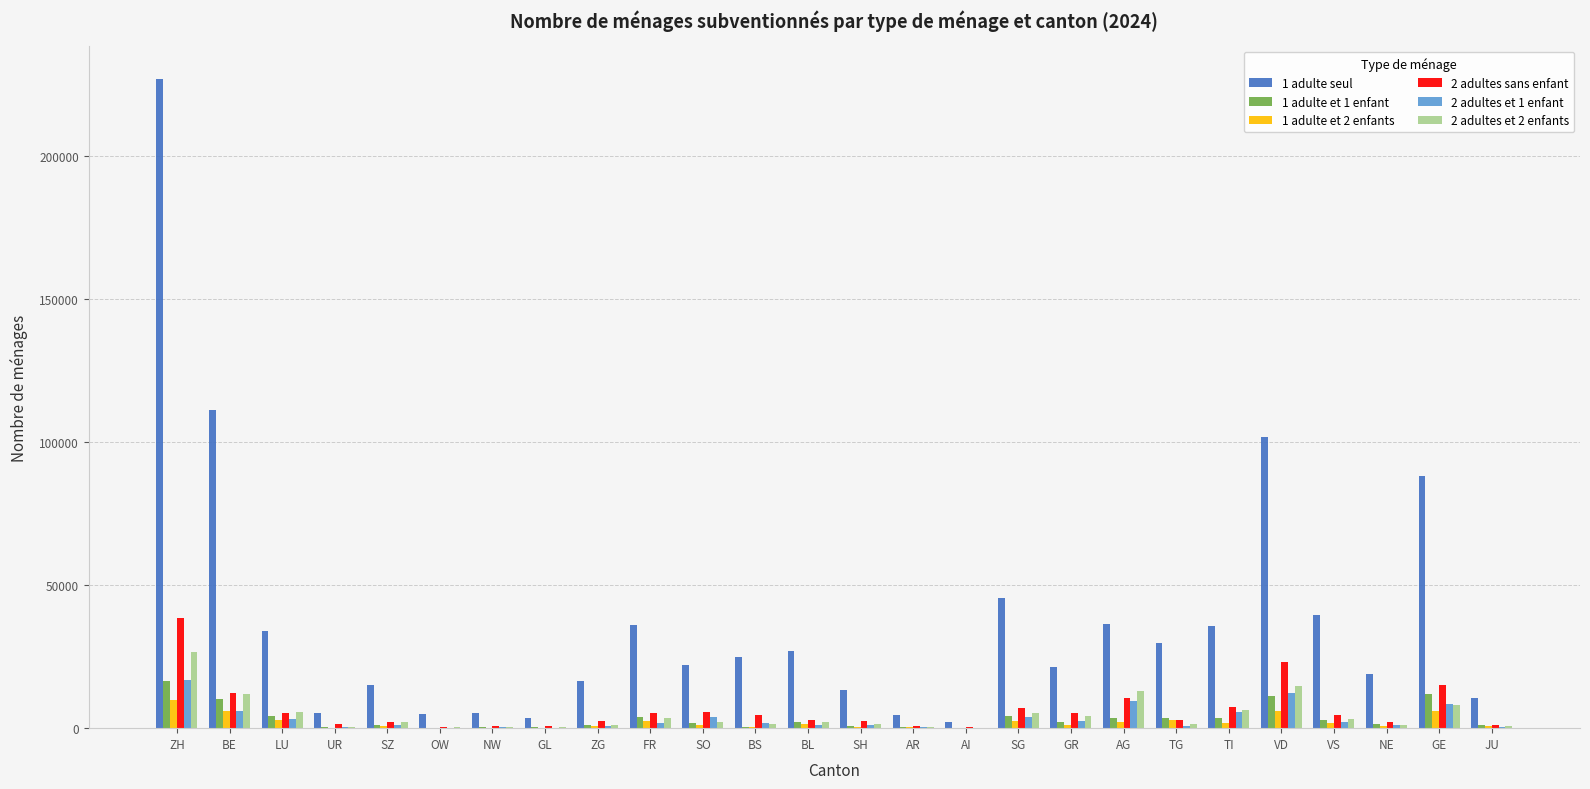

How many groups of bars are there?

26